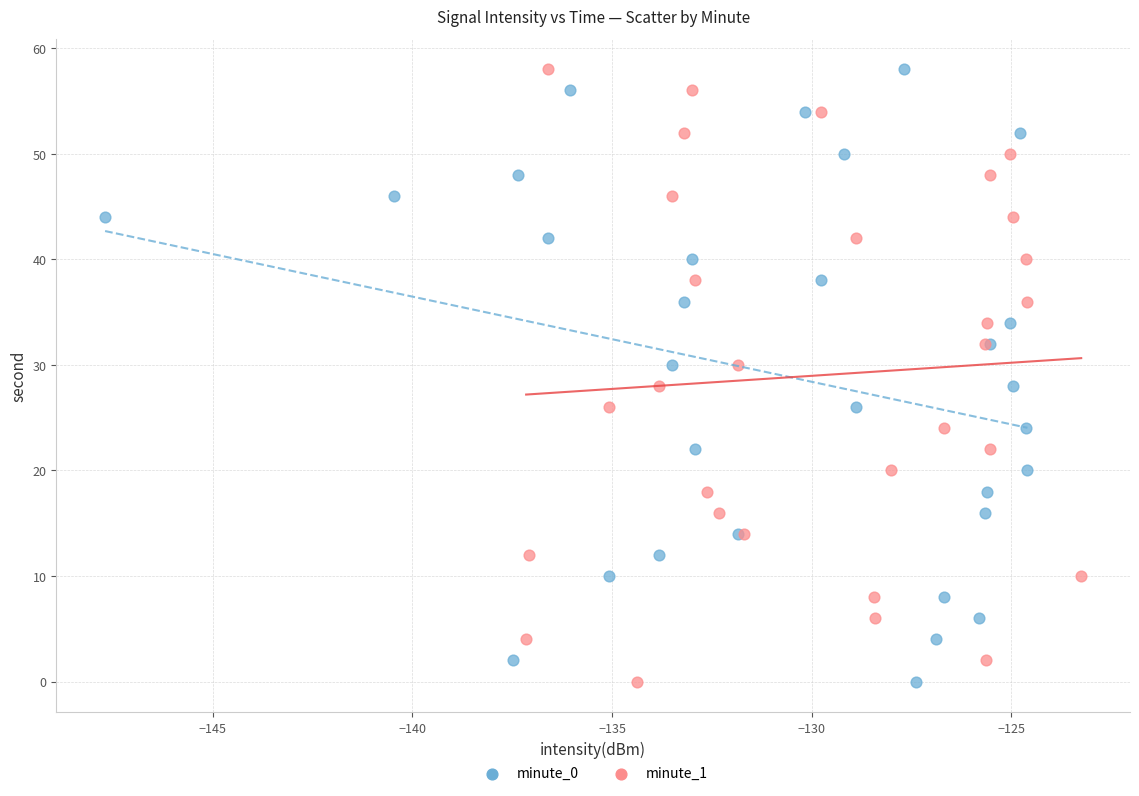

What are all the series names shown in the legend?

minute_0, minute_1